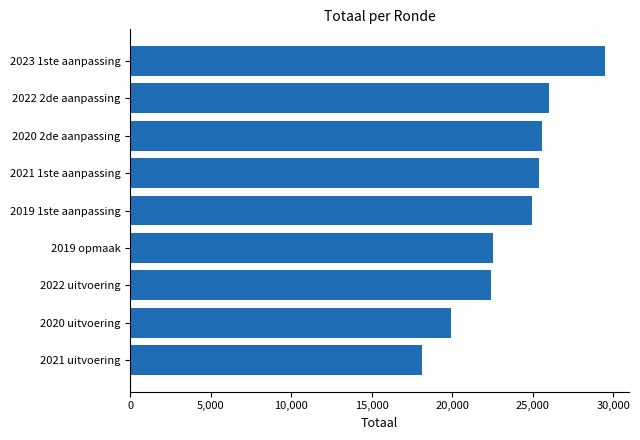

Are the bars horizontal?

Yes